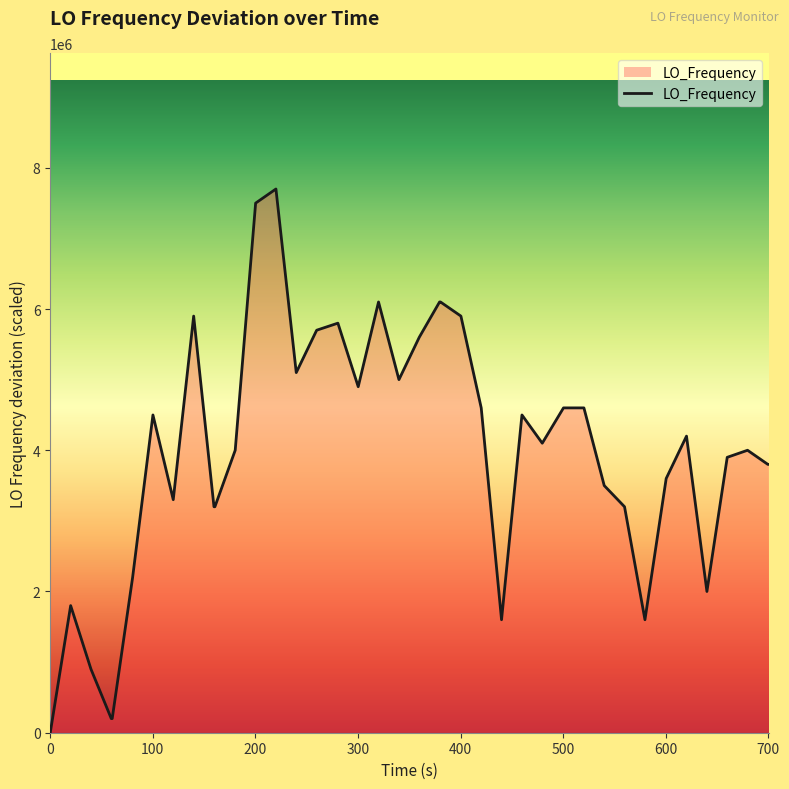

What is the difference between the maximum and second lowest values?

7500000.0